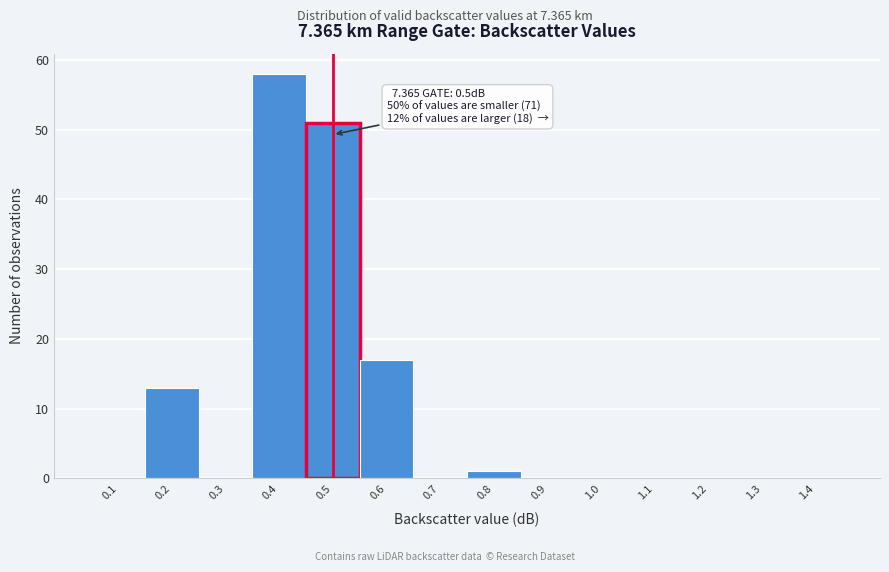

Reading right to left, extract all data points from this chart.

1.4=0	1.3=0	1.2=0	1.1=0	1.0=0	0.9=0	0.8=1	0.7=0	0.6=17	0.5=51	0.4=58	0.3=0	0.2=13	0.1=0